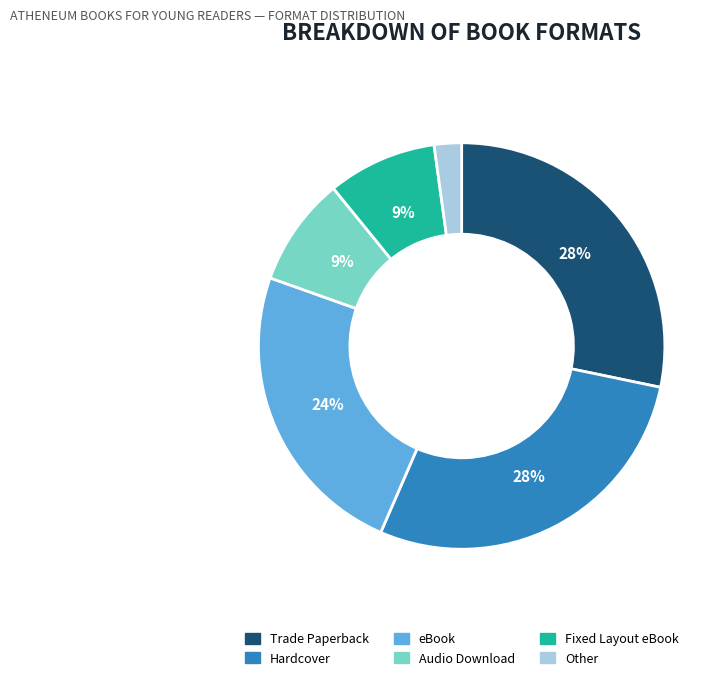

Does Fixed Layout eBook represent more than half of the total?

No